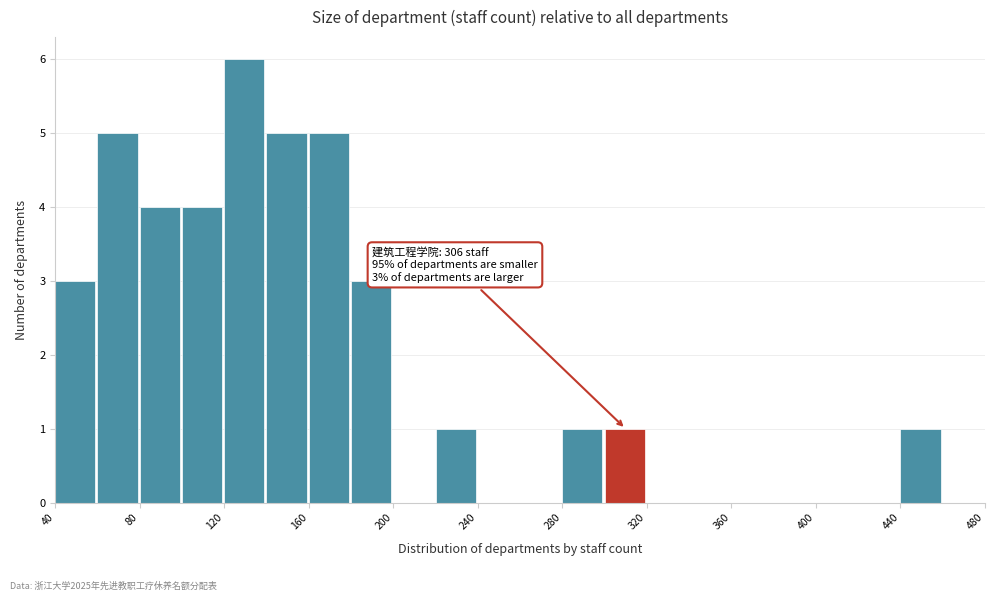

Which range on the x-axis has the tallest bar?

120 to 140